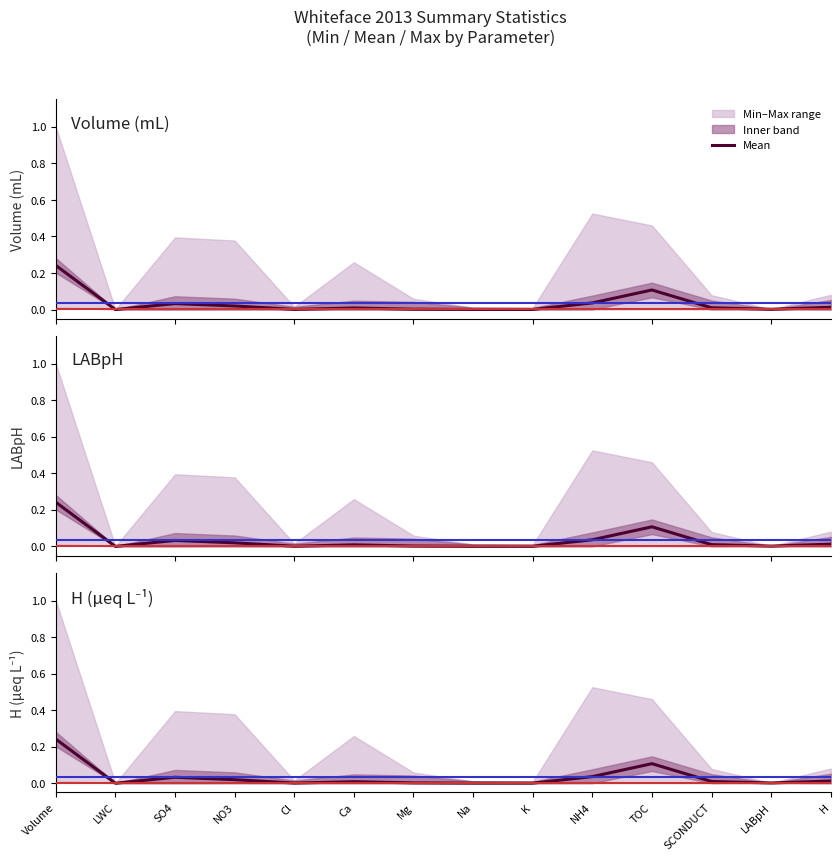

Where is the first local maximum?

SO4